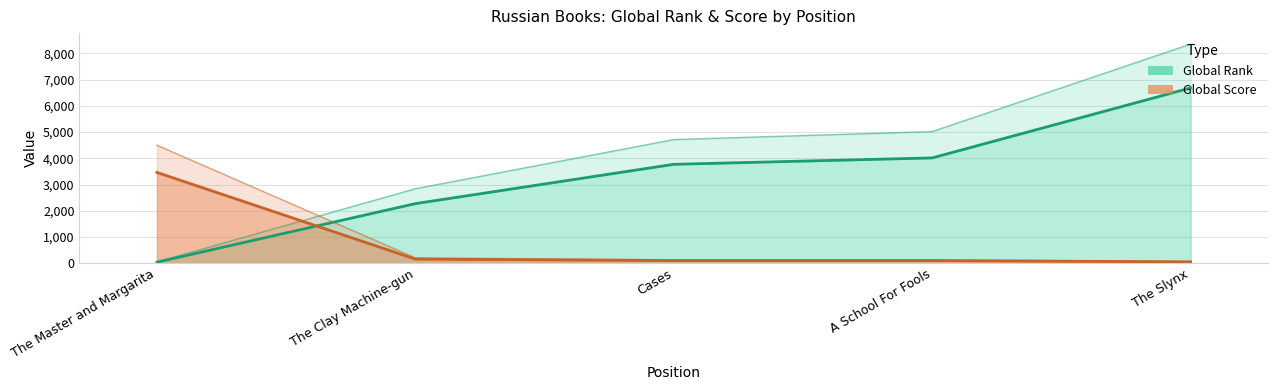

True or false: Global Score has more than 1 points higher than both neighbors.

False